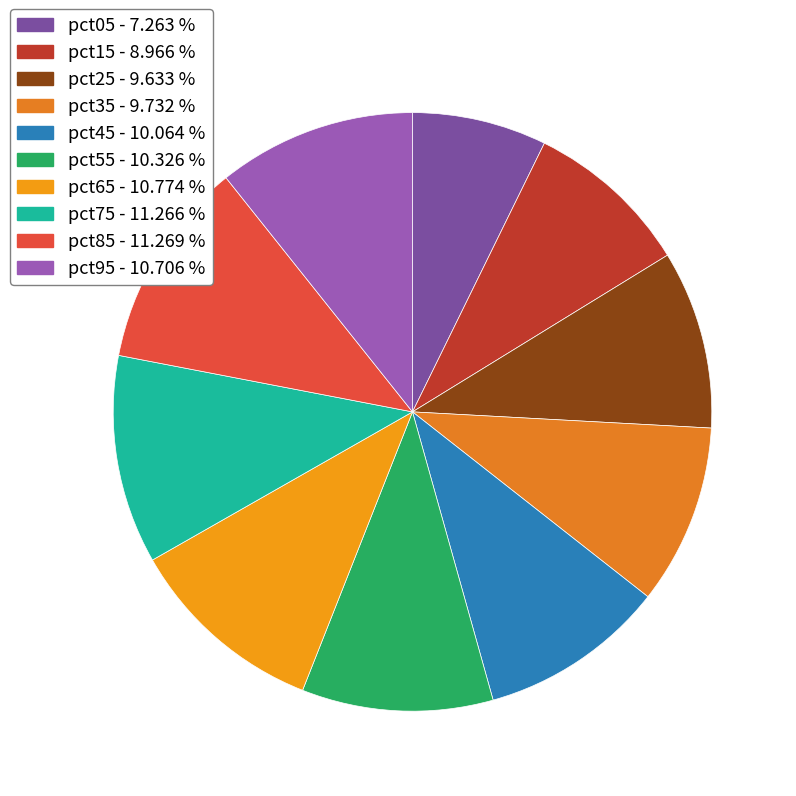

Count the number of slices in the pie.

10